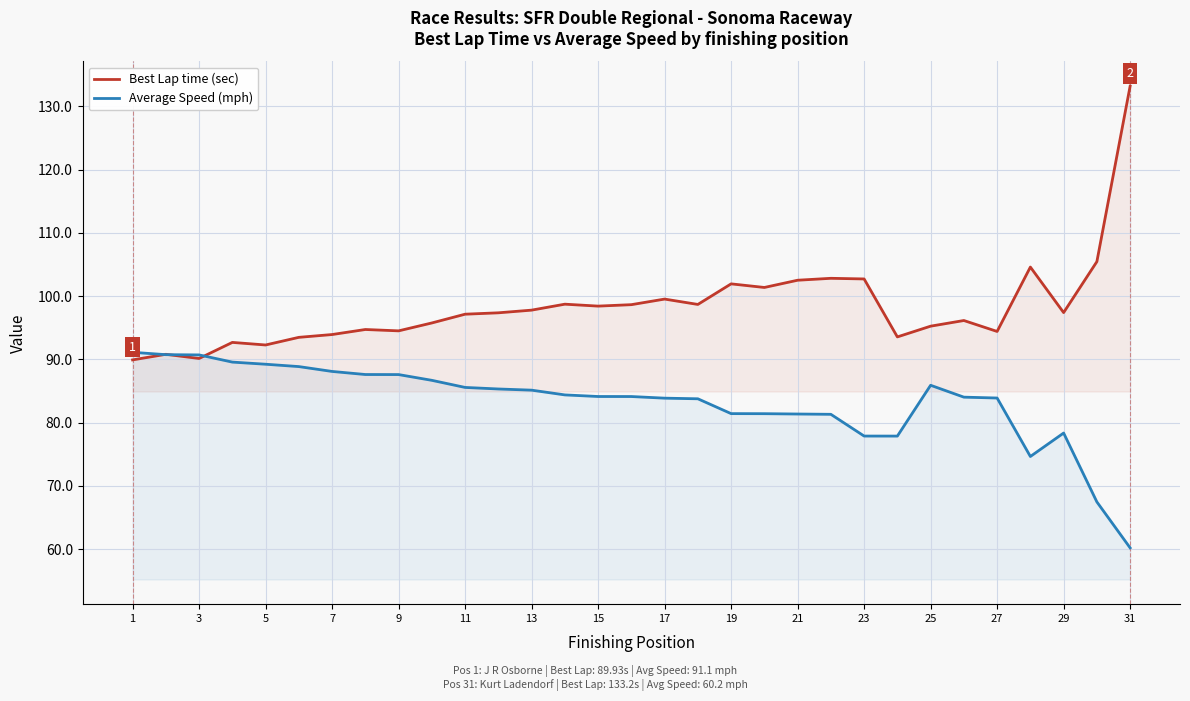

Rank the series at 23 from lowest to highest value.

Average Speed (mph), Best Lap time (sec)